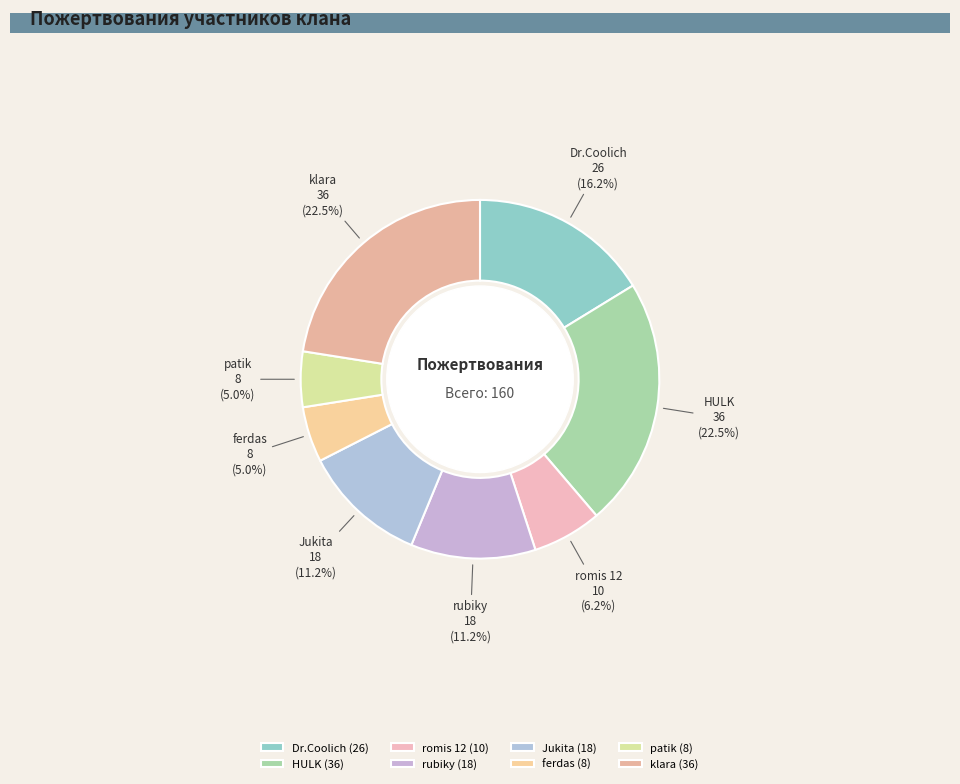

To the nearest percent, what portion does rubiky represent?

11%